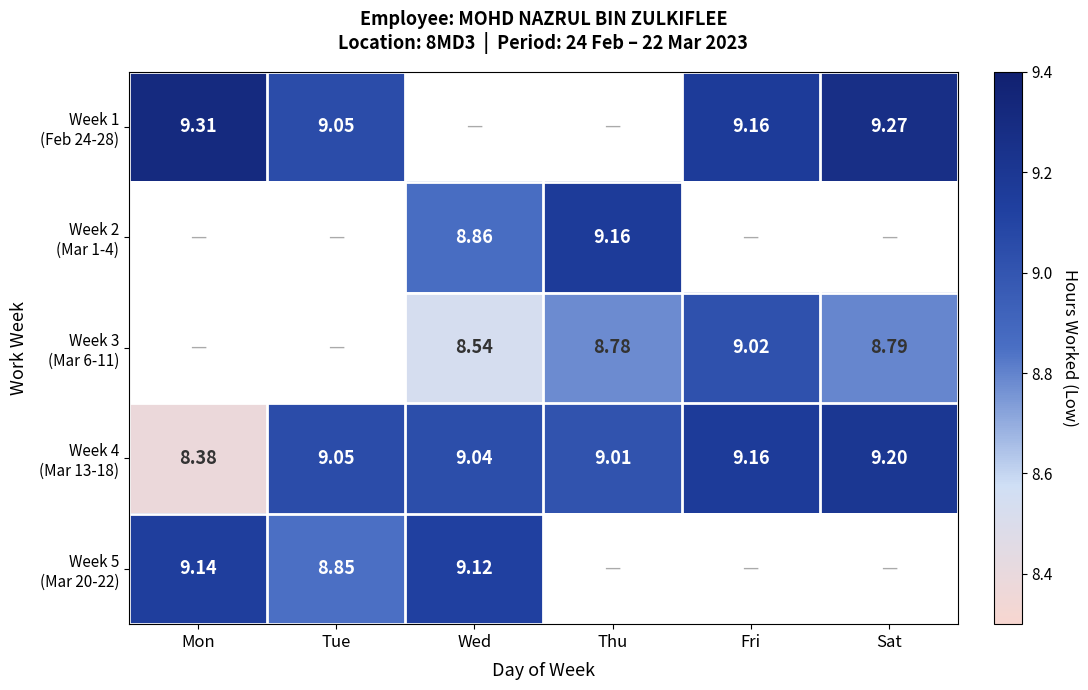

Between Tue and Thu, which series saw the biggest shift?

Week 4 (Mar 13-18)